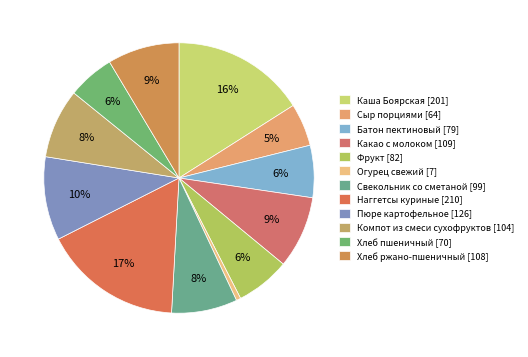

What percentage do Батон пектиновый and Какао с молоком together represent?

14.9%